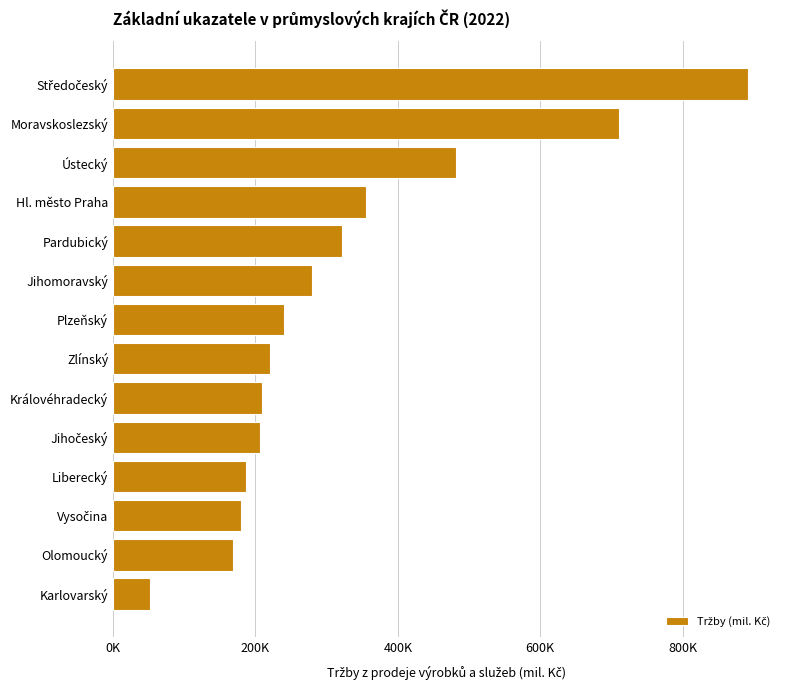

At which label does the data first exceed 239612?

Plzeňský